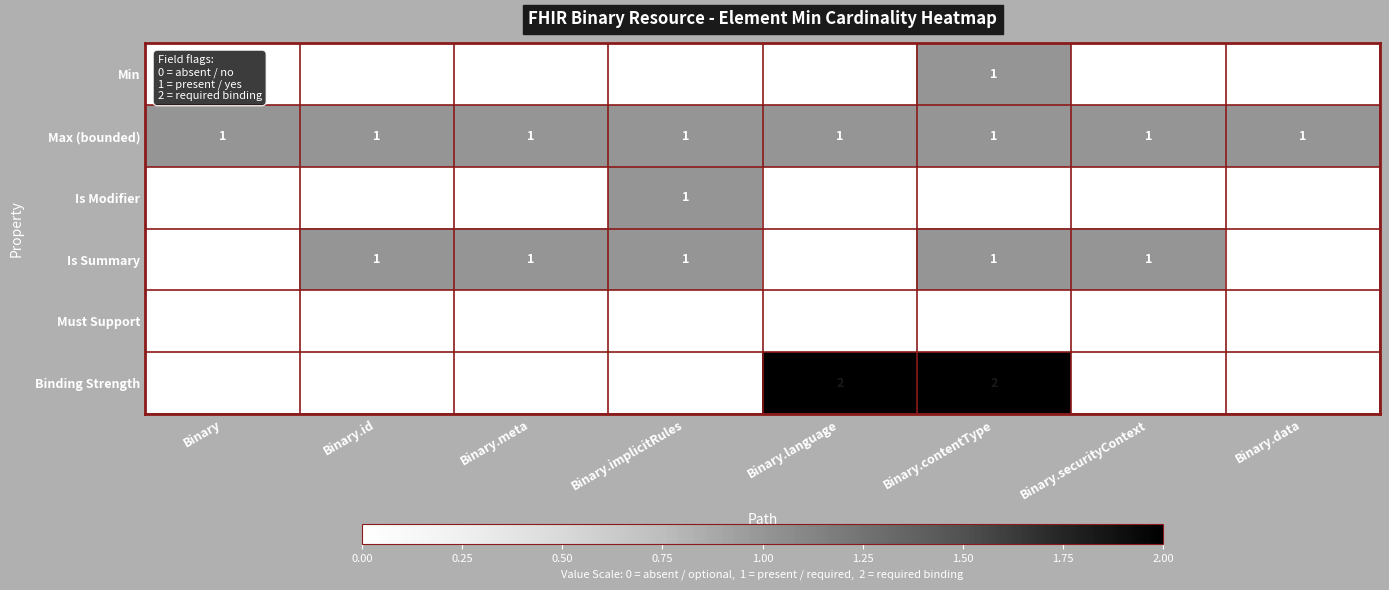

What is the maximum value shown in the chart?

2